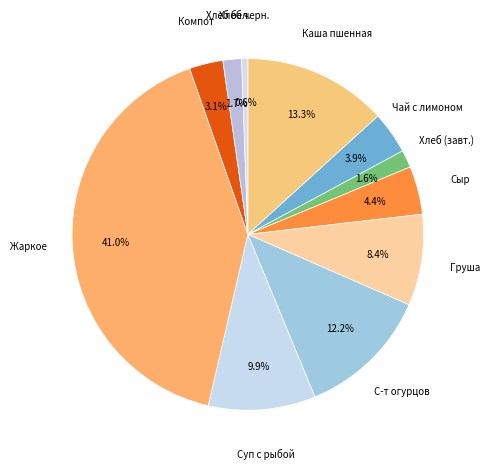

Which category has the biggest portion of the pie?

Жаркое